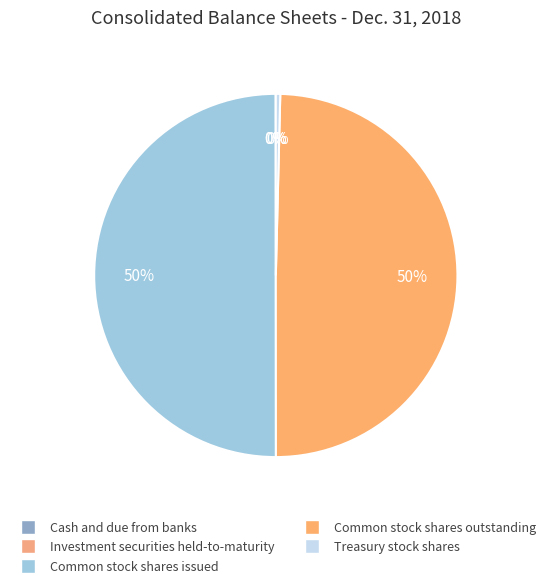

True or false: Investment securities held-to-maturity accounts for 0% of the total.

True